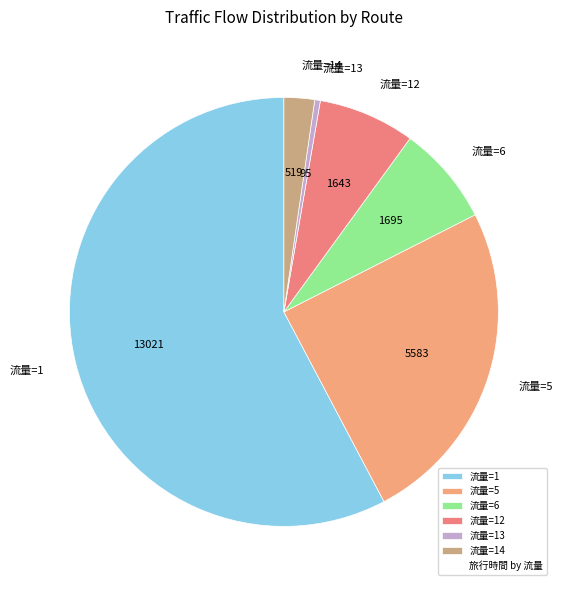

Is it true that 流量=14 is 2% of the pie?

True